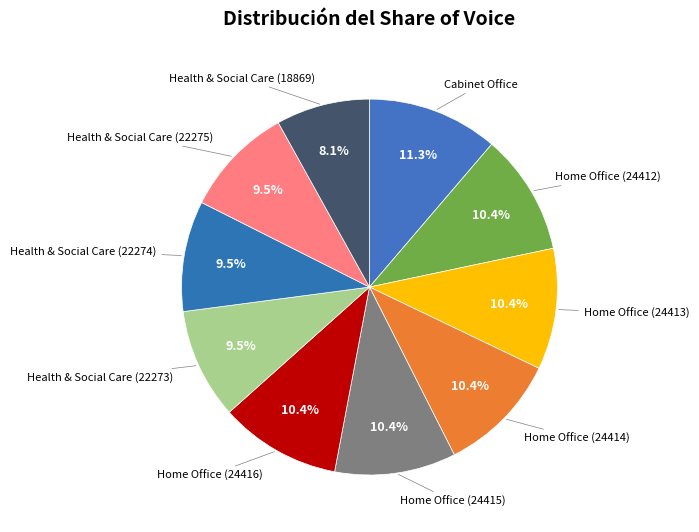

Rank the categories by value from highest to lowest.

Cabinet Office, Home Office (24416), Home Office (24415), Home Office (24414), Home Office (24413), Home Office (24412), Health & Social Care (22275), Health & Social Care (22274), Health & Social Care (22273), Health & Social Care (18869)